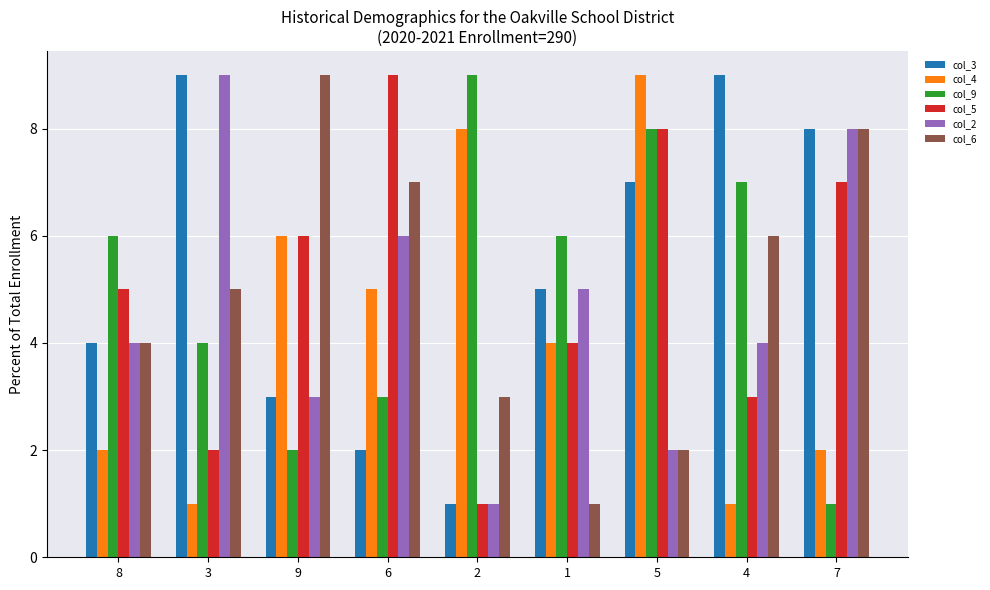

How many values in the col_5 series are below 5?

4